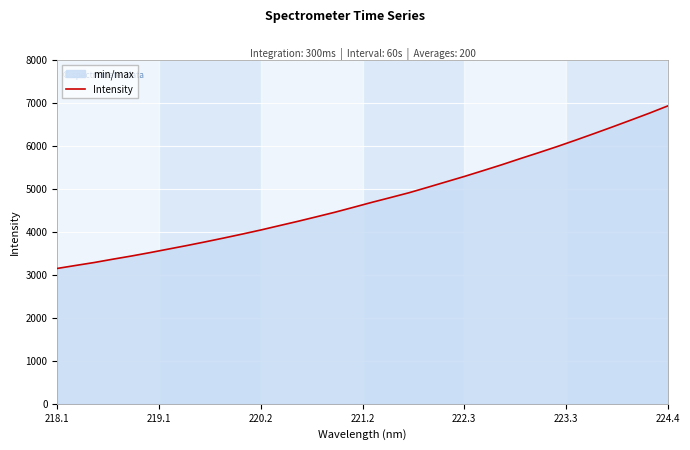

What is the difference between the maximum and minimum values?

3781.3